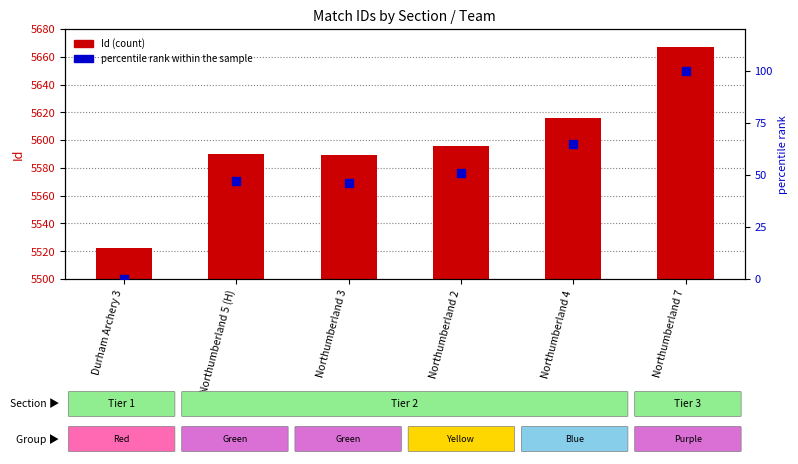

What is the total value across all series at Northumberland 7?

5767